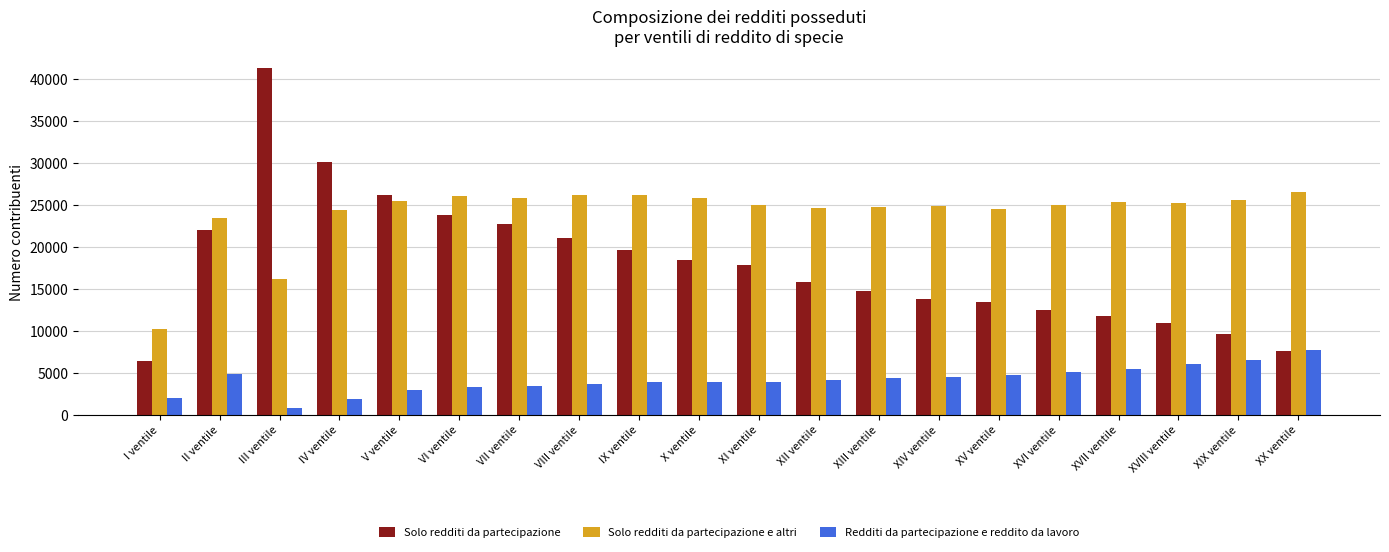

The value of Redditi da partecipazione e reddito da lavoro at I ventile is 1970. True or false?

True